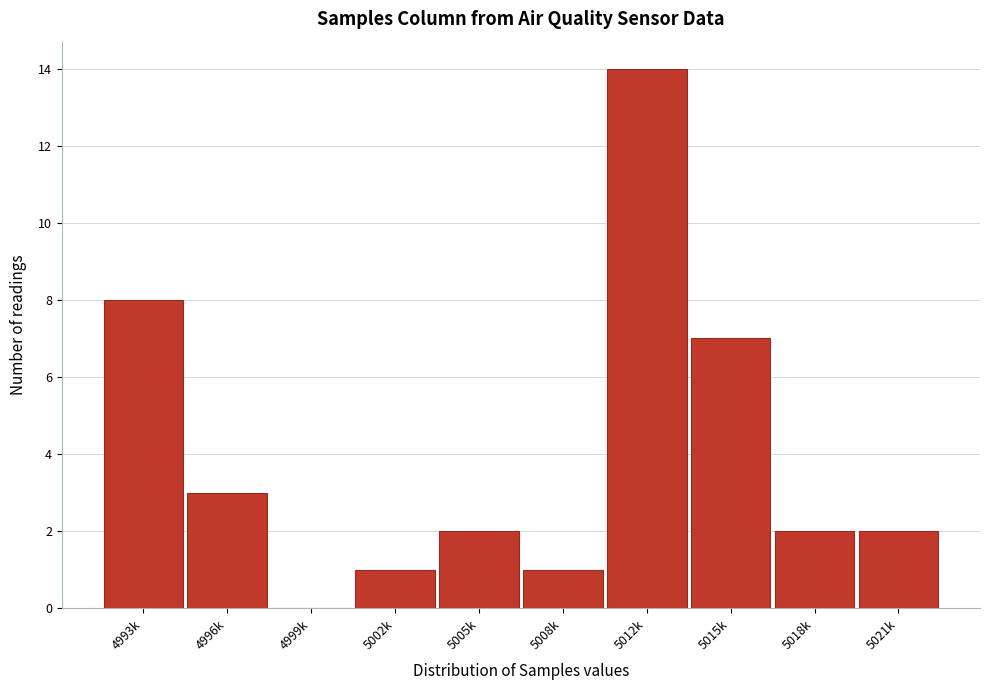

Reading right to left, extract all data points from this chart.

5021k=2	5018k=2	5015k=7	5012k=14	5008k=1	5005k=2	5002k=1	4999k=0	4996k=3	4993k=8